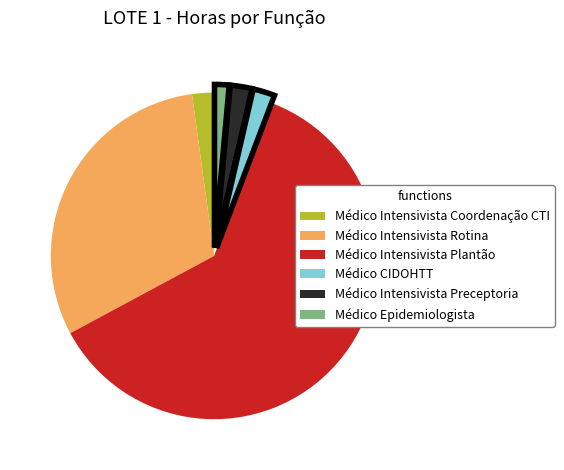

Which slice is the largest?

Médico Intensivista Plantão